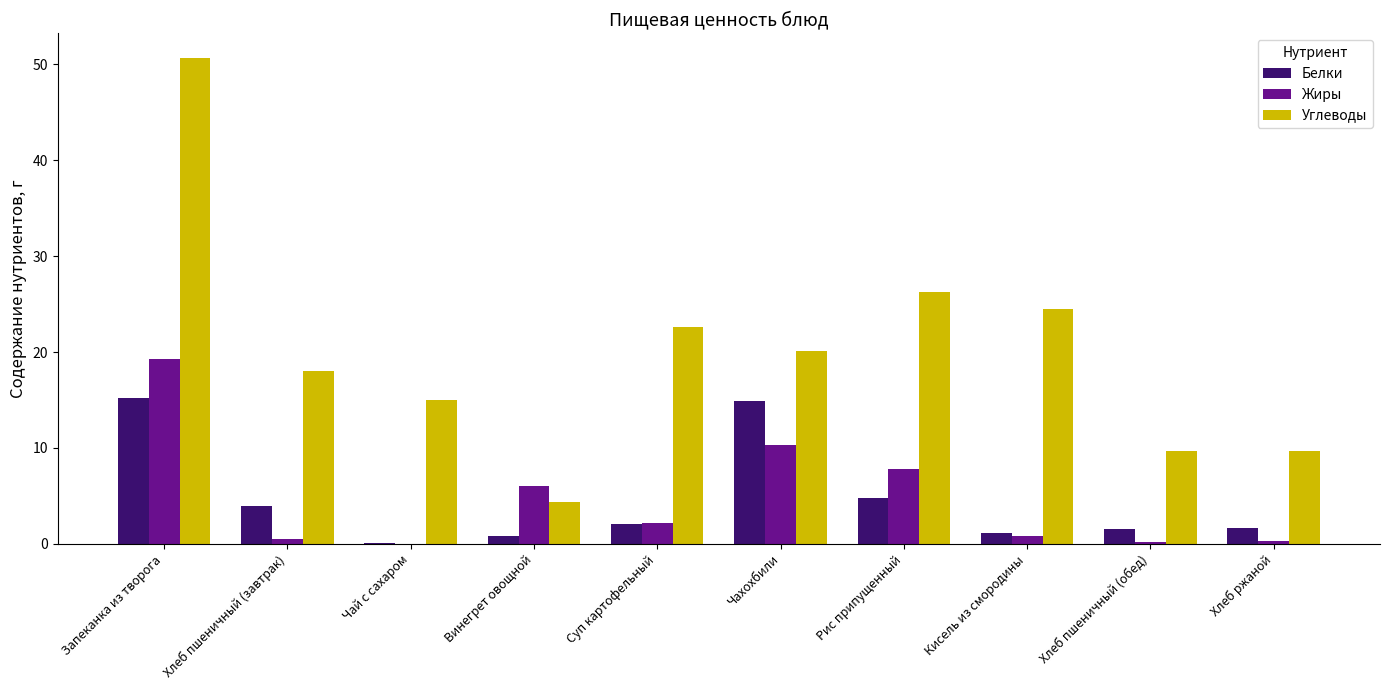

What is the approximate value of Углеводы at Суп картофельный?

22.6